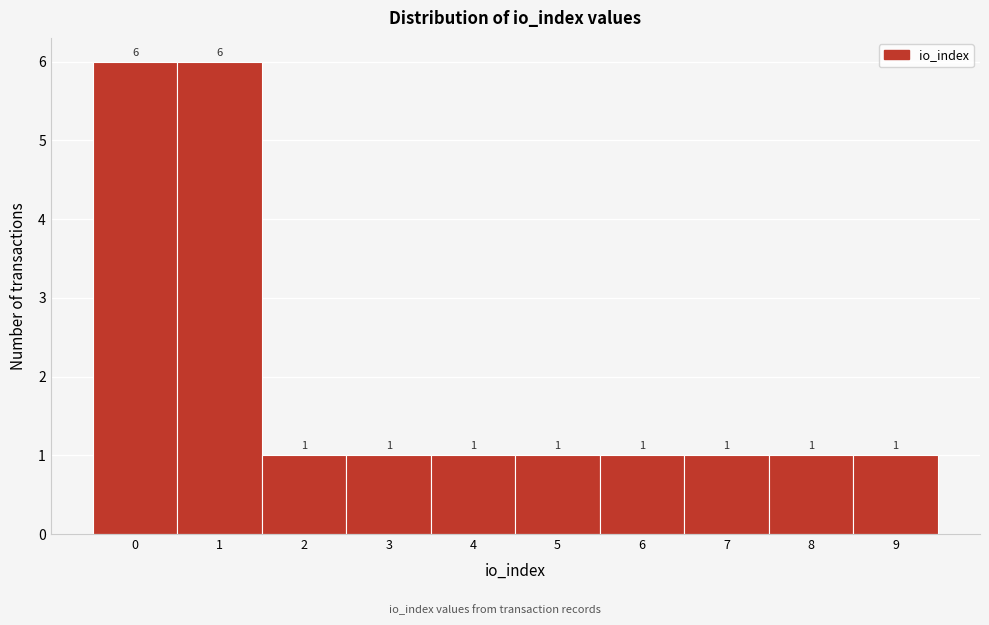

Reading left to right, list all the values displayed in this chart.

6	6	1	1	1	1	1	1	1	1